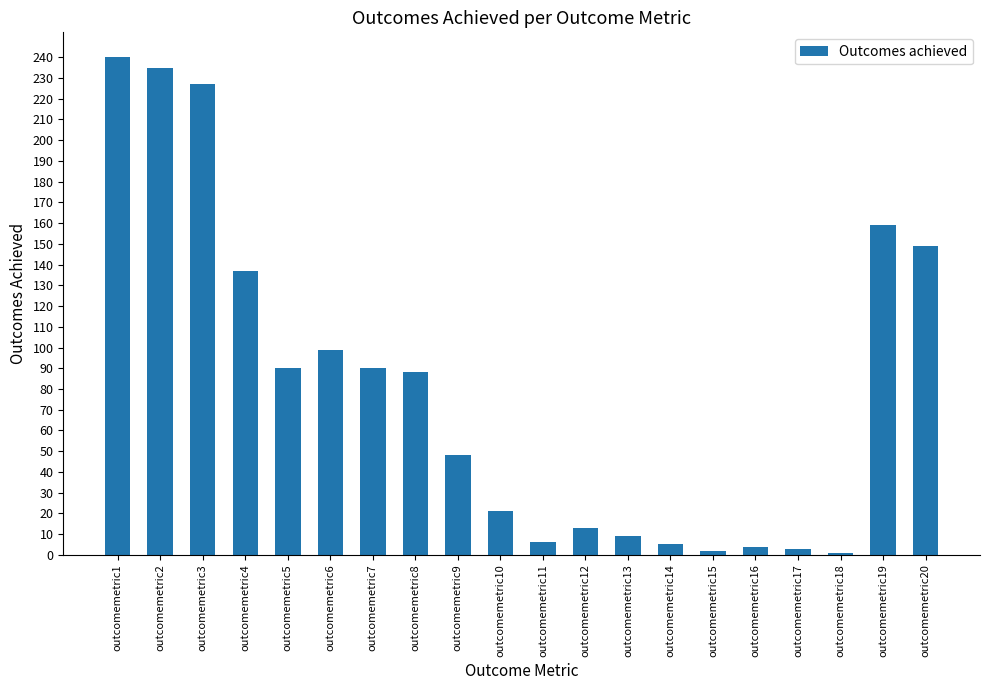

What is the difference between the maximum and minimum values?

239